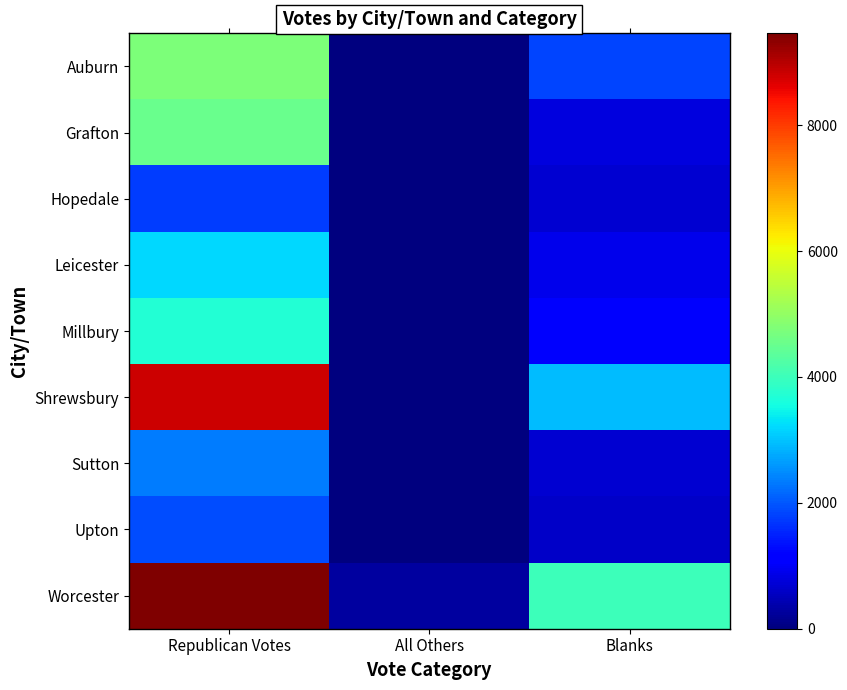

Which series has the largest total across all categories?

Worcester